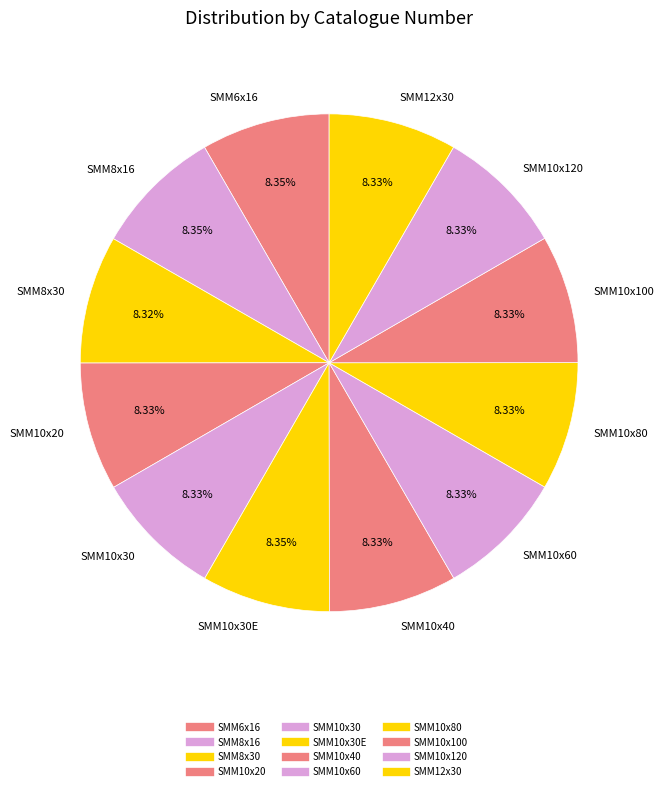

How many segments does this pie chart have?

12